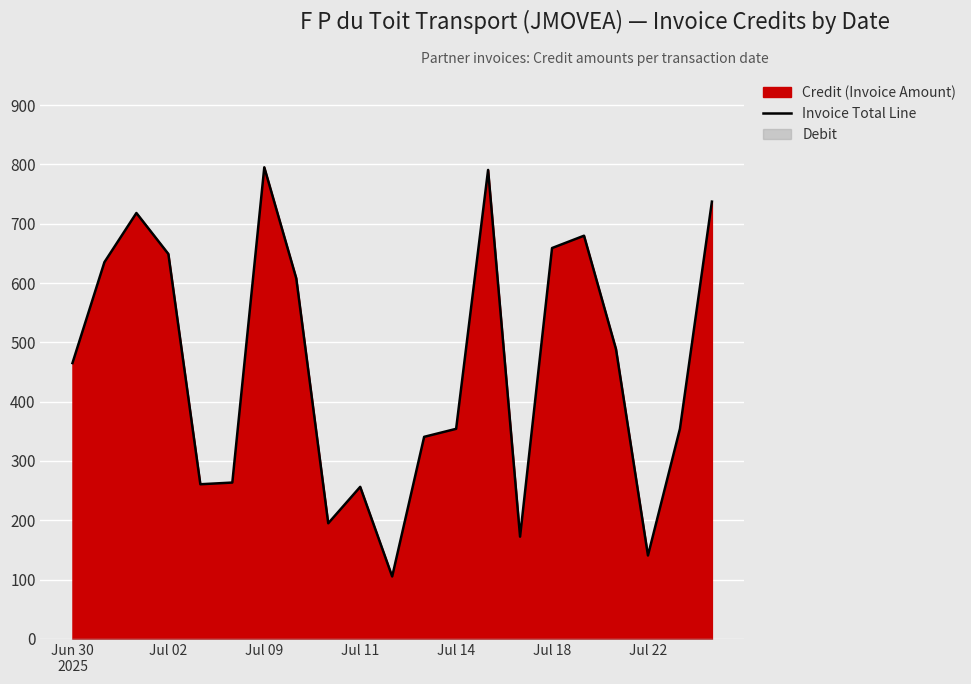

True or false: there are more than 0 points higher than both neighbors.

True